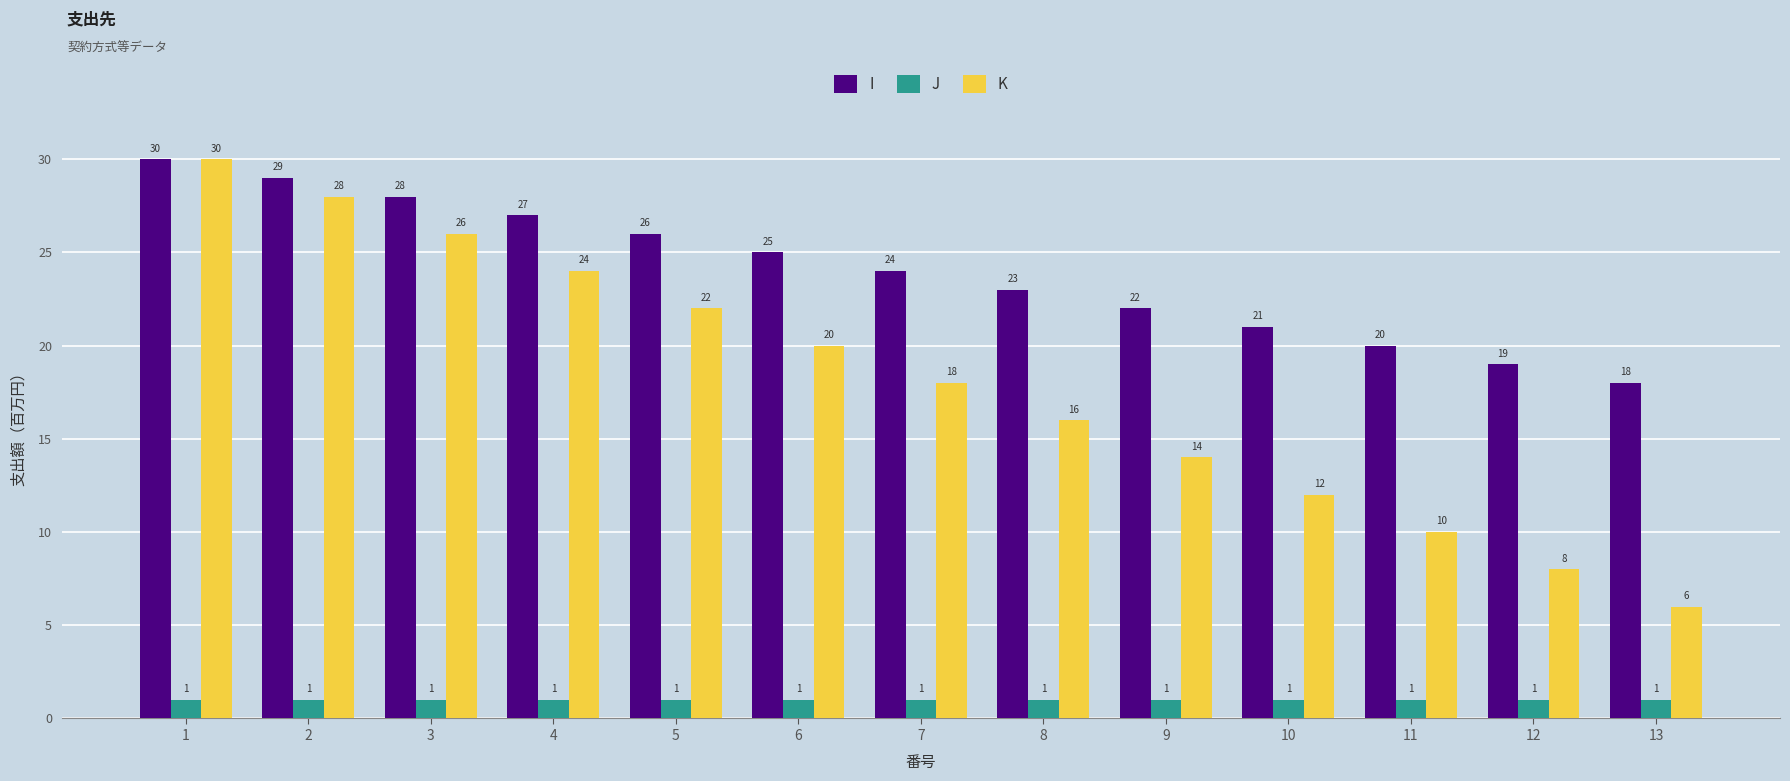

Reading left to right, extract all data points from this chart.

I: 1=30	2=29	3=28	4=27	5=26	6=25	7=24	8=23	9=22	10=21	11=20	12=19	13=18
J: 1=1	2=1	3=1	4=1	5=1	6=1	7=1	8=1	9=1	10=1	11=1	12=1	13=1
K: 1=30	2=28	3=26	4=24	5=22	6=20	7=18	8=16	9=14	10=12	11=10	12=8	13=6